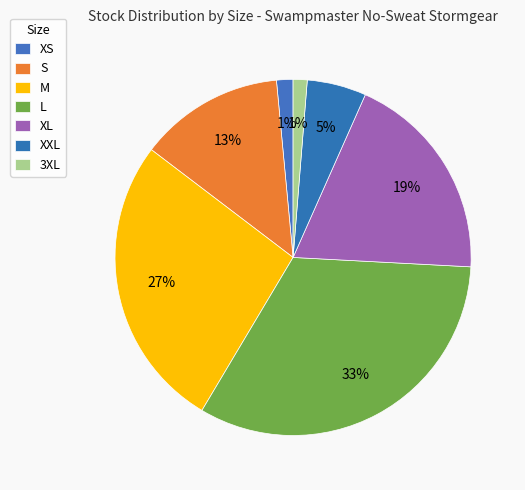

Combined, do XL and M account for over 50%?

No